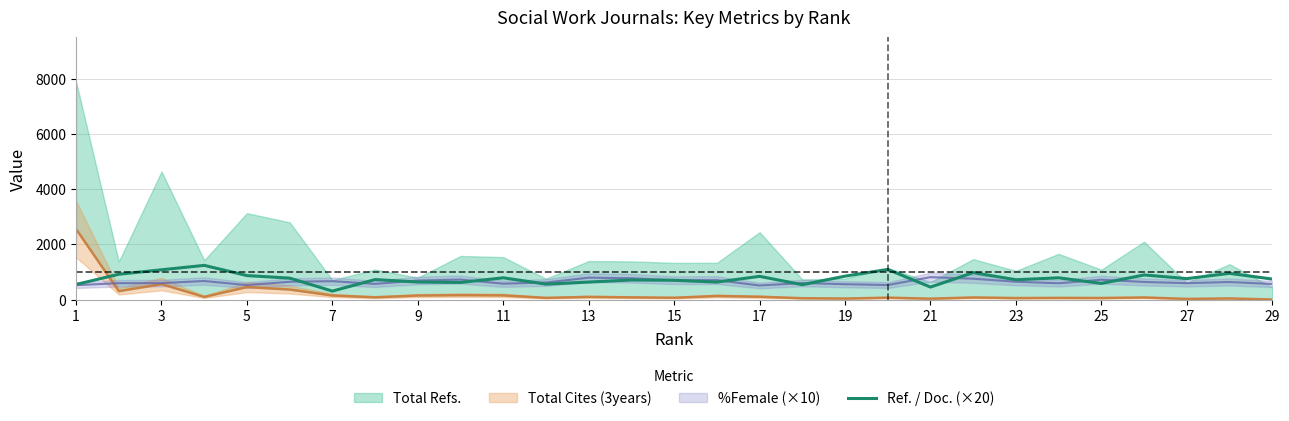

The value of Ref. / Doc. (×20) at 27 is 760.0. True or false?

True